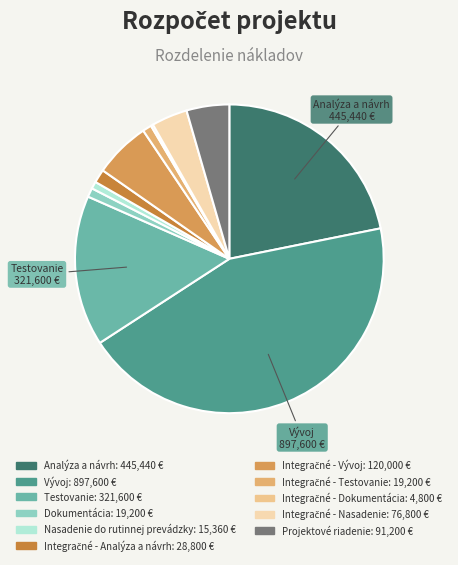

How many segments does this pie chart have?

11